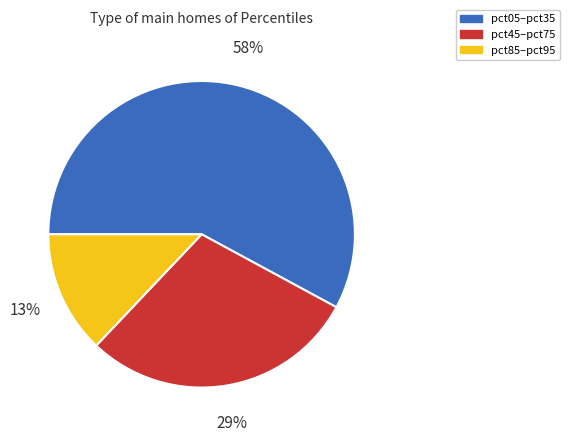

To the nearest percent, what is the difference between the largest and smallest slice percentages?

45%